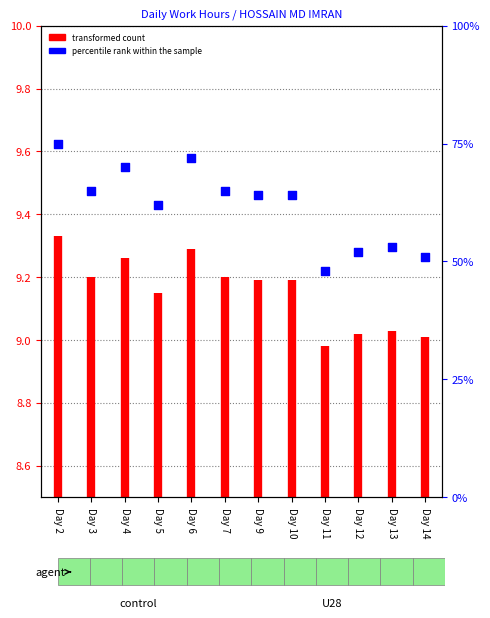

What is the change in value from Day 2 to Day 12?

-23